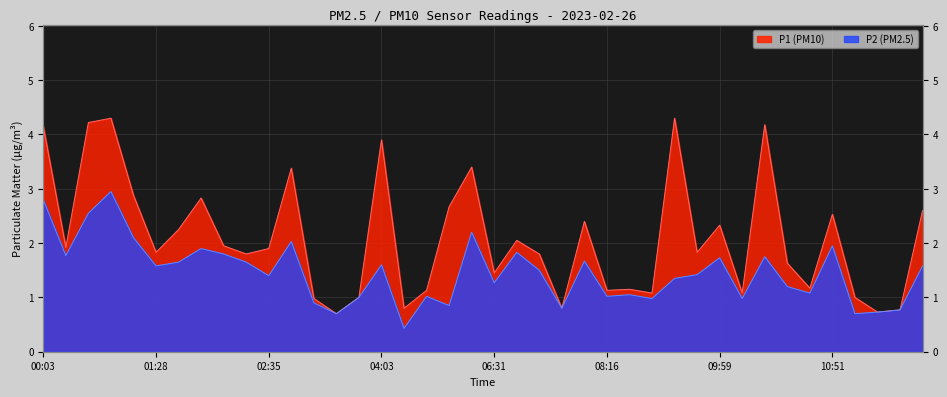

In P1, how many points are lower than both neighbors (excluding endpoints)?

13